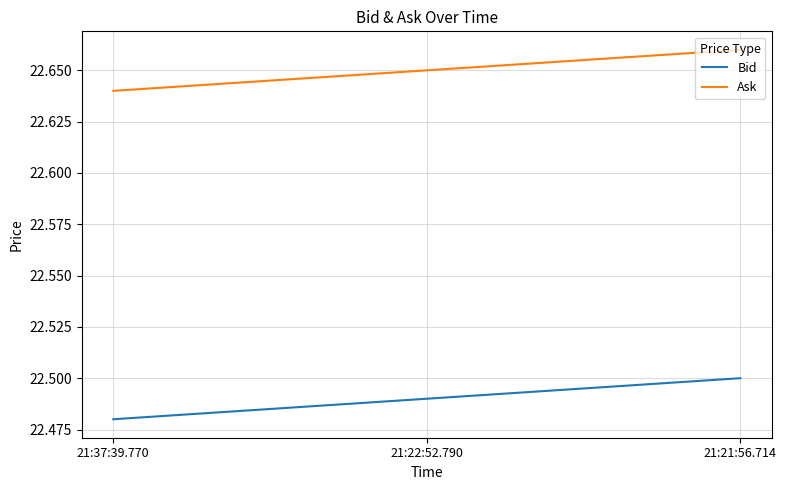

How many Ask values are between 22 and 23?

3